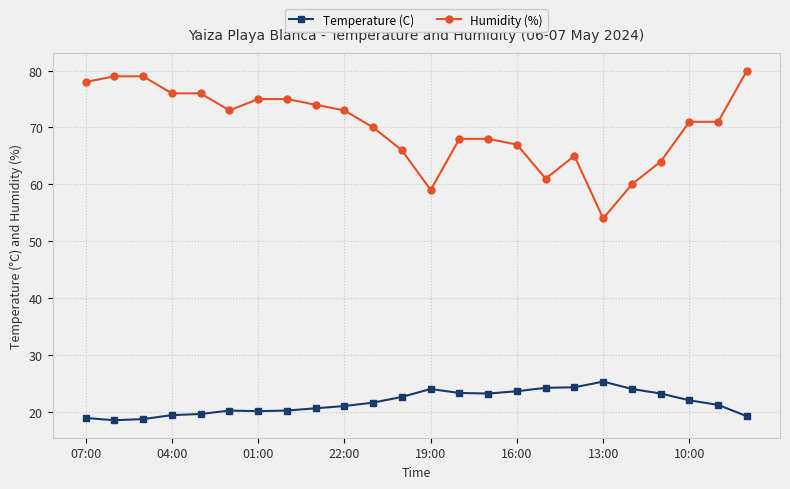

Which series has the widest spread of values?

Humidity (%)